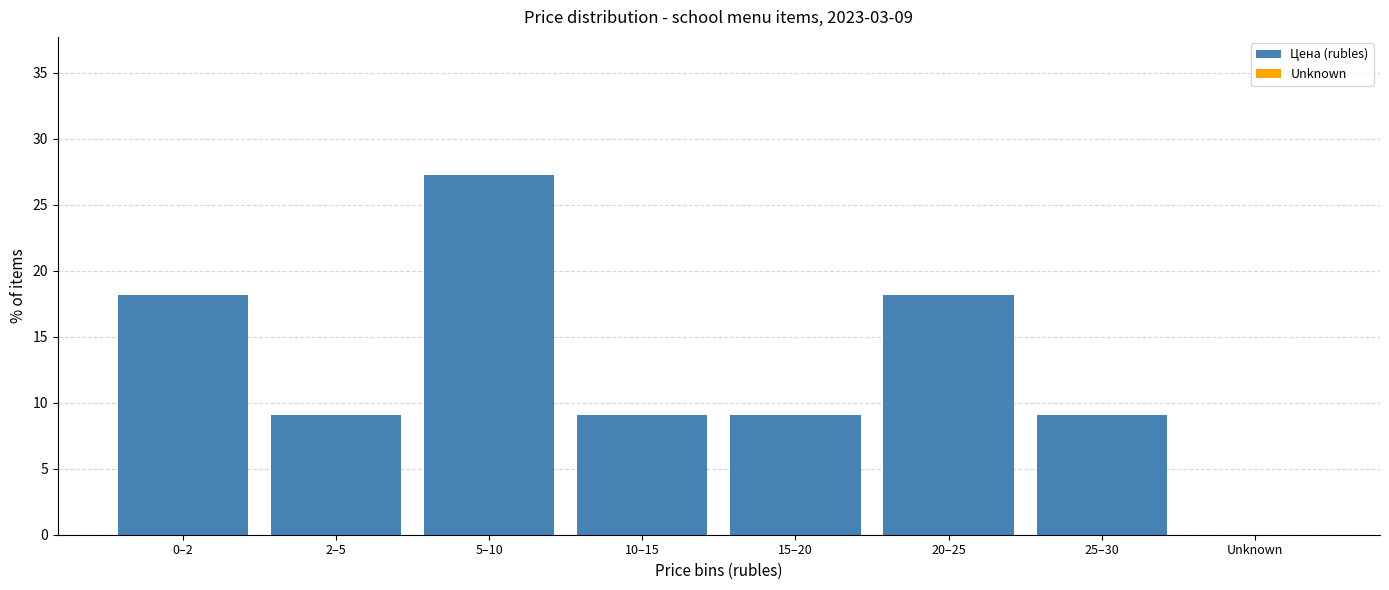

Reading left to right, list all the values displayed in this chart.

0–2=18.2	2–5=9.1	5–10=27.3	10–15=9.1	15–20=9.1	20–25=18.2	25–30=9.1